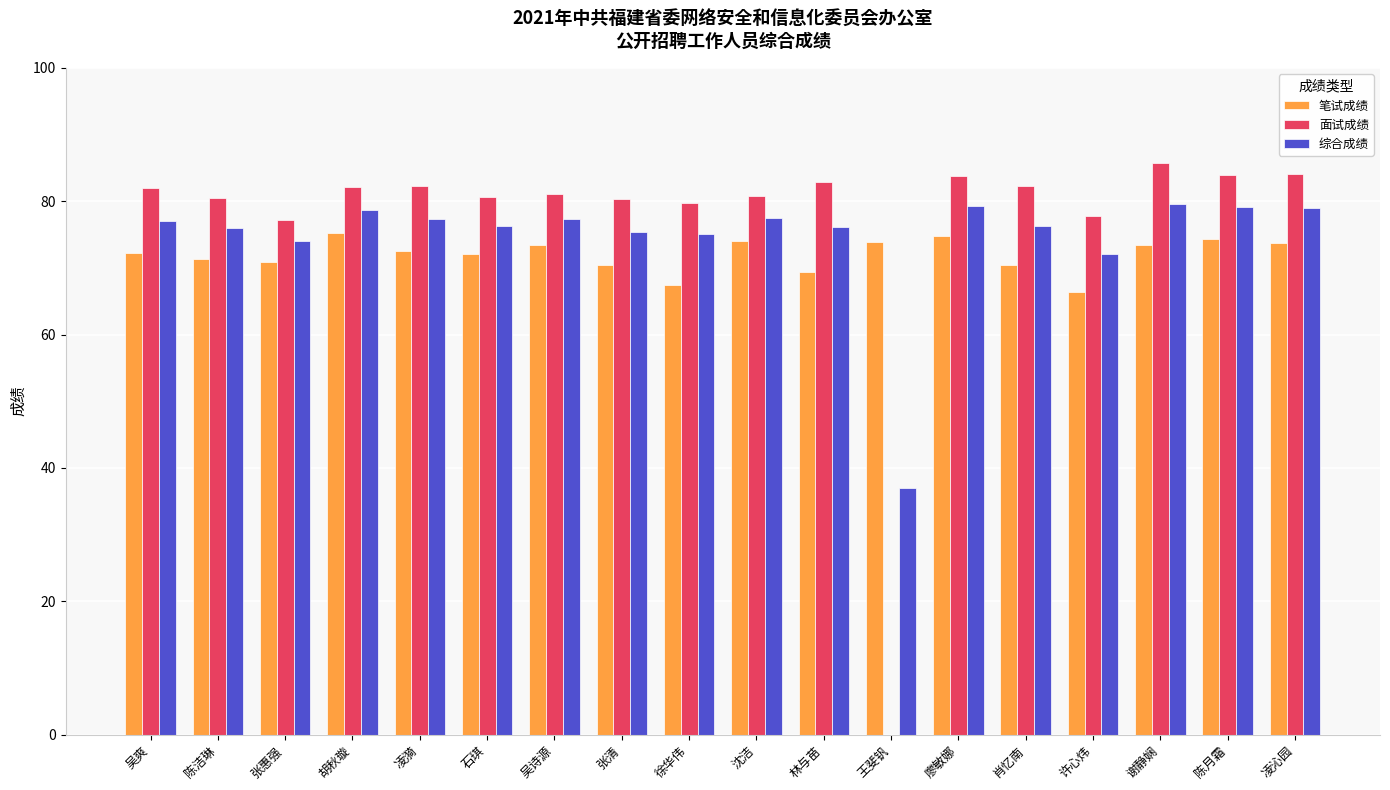

At which category does the chart reach its peak across all series?

谢静娴